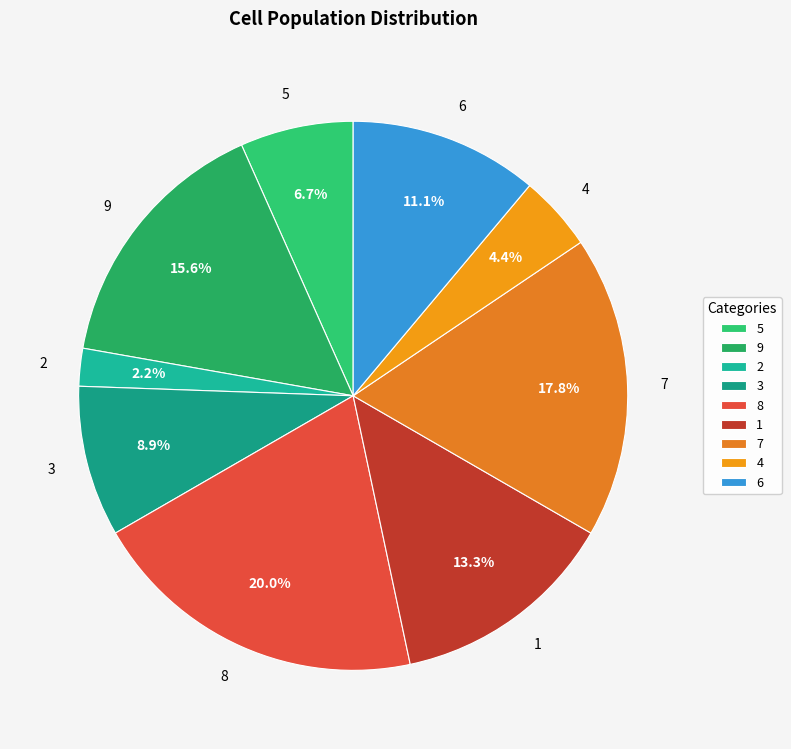

Is there a majority slice in this chart?

No